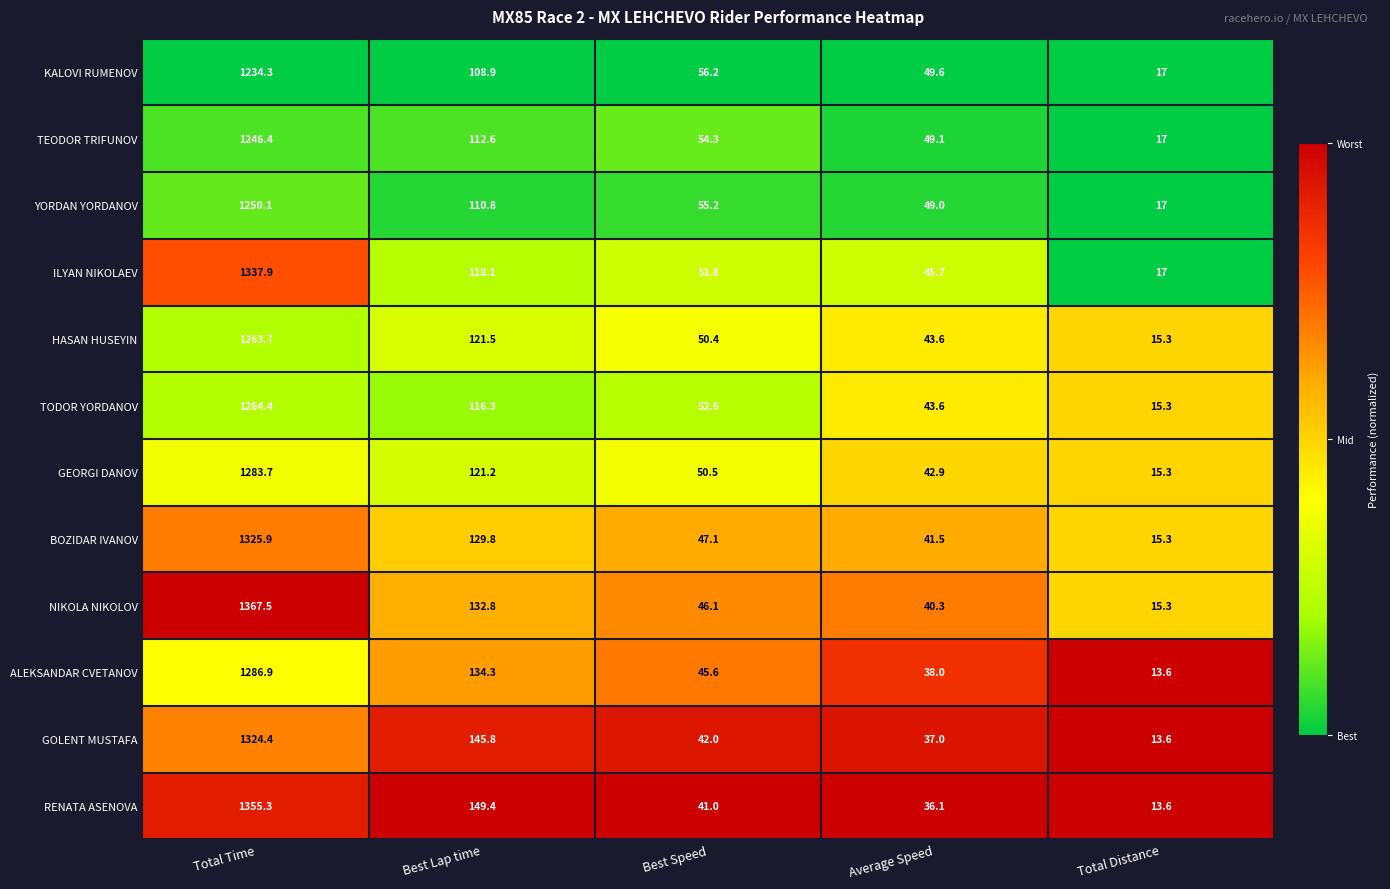

Is the value of BOZIDAR IVANOV at Average Speed greater than the value of GOLENT MUSTAFA at Total Distance?

Yes